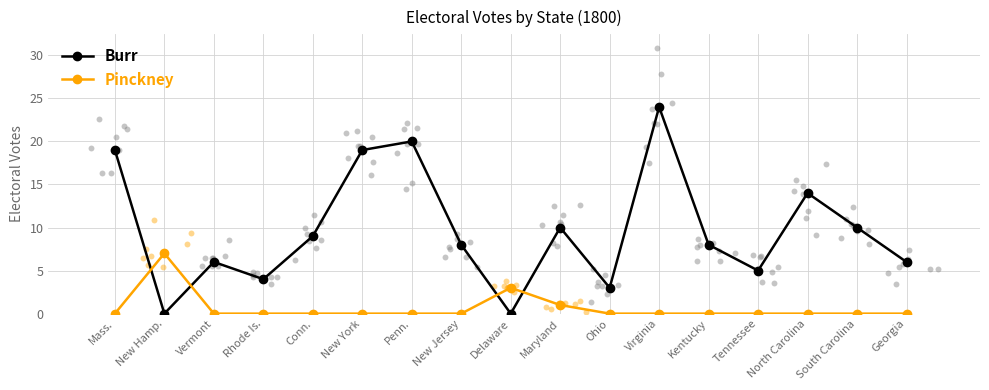

Which series has the largest total across all categories?

Burr